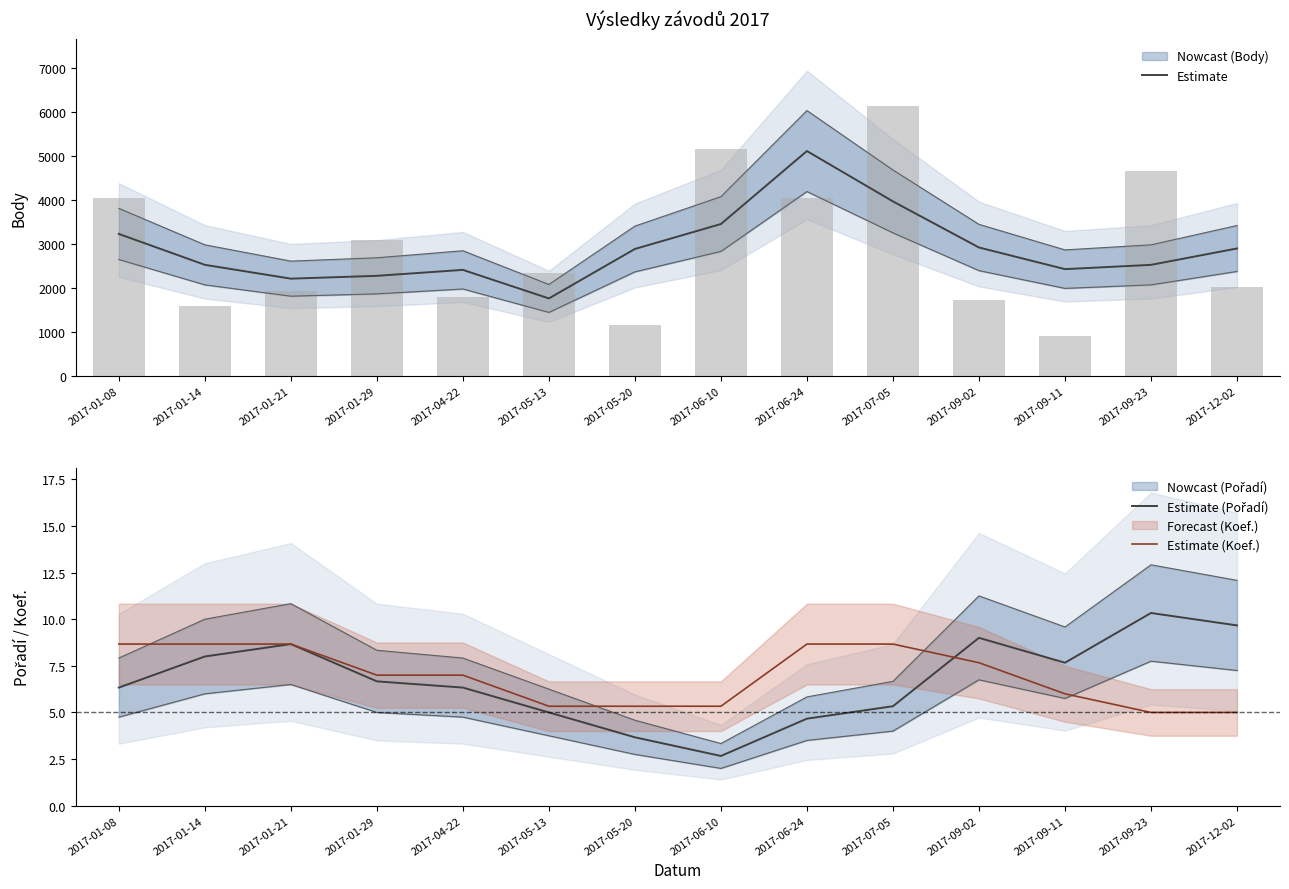

At which label is Estimate (Koef.) closest to 6?

2017-09-11